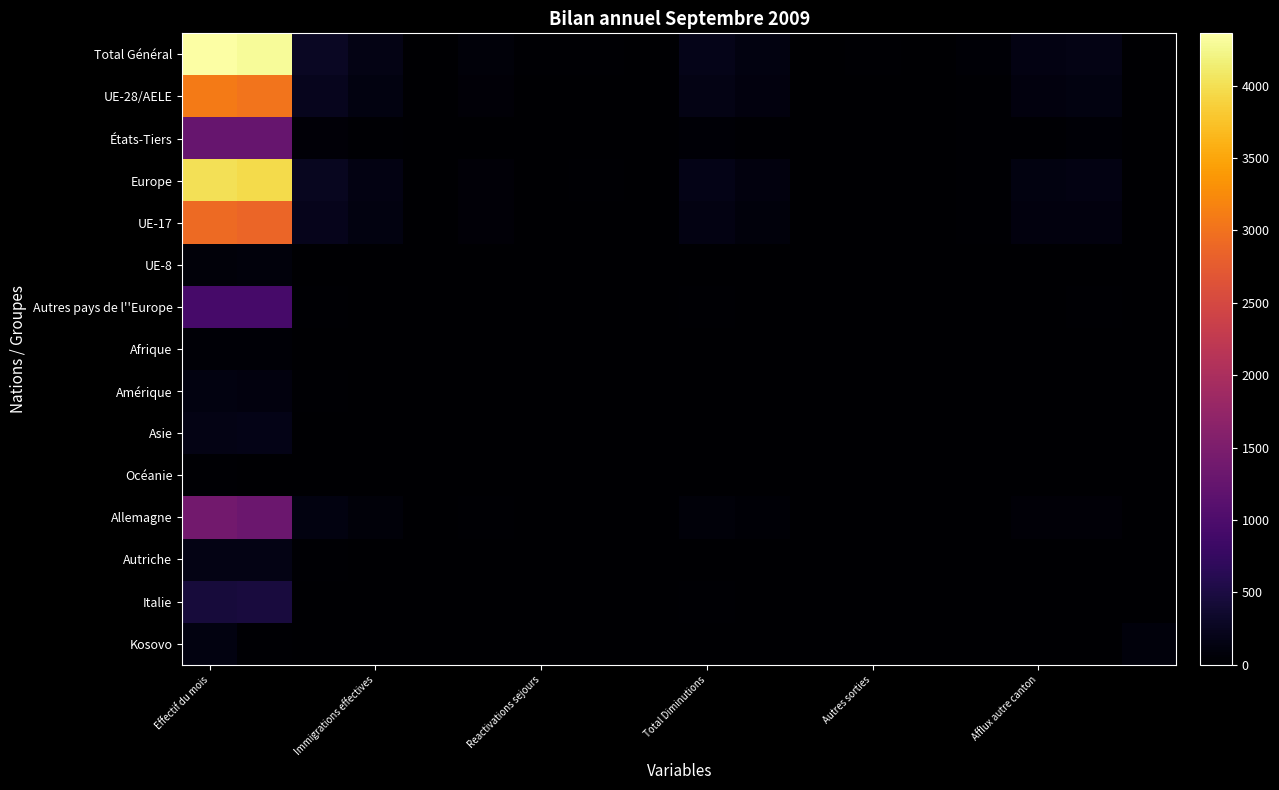

Which series has the largest range (max minus min)?

Total Général